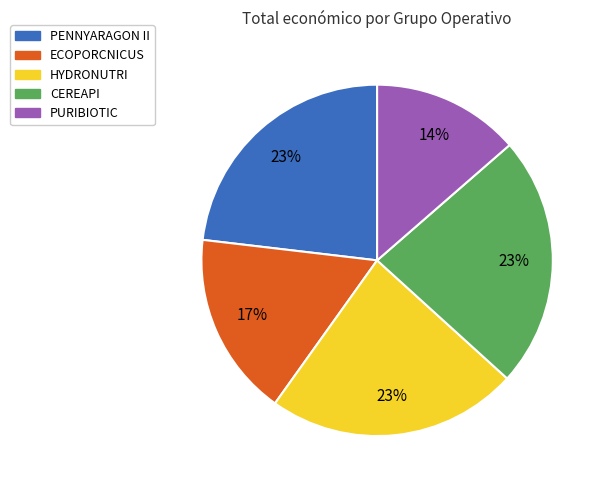

Which slice is the smallest?

PURIBIOTIC